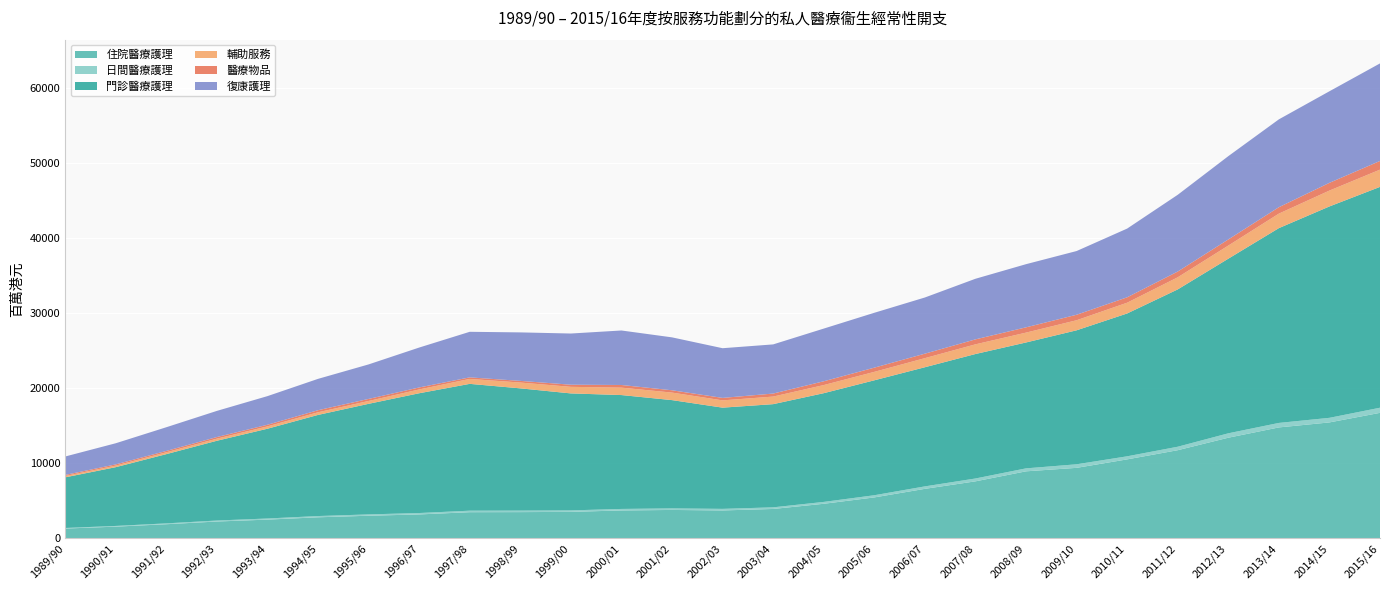

Reading left to right, transcribe all the data shown in this chart.

住院醫療護理: 1989/90=1295	1990/91=1551	1991/92=1873	1992/93=2234	1993/94=2487	1994/95=2796	1995/96=3004	1996/97=3178	1997/98=3478	1998/99=3487	1999/00=3520	2000/01=3709	2001/02=3777	2002/03=3711	2003/04=3908	2004/05=4597	2005/06=5445	2006/07=6588	2007/08=7588	2008/09=8923	2009/10=9387	2010/11=10516	2011/12=11739	2012/13=13403	2013/14=14775	2014/15=15443	2015/16=16718
日間醫療護理: 1989/90=79	1990/91=95	1991/92=114	1992/93=134	1993/94=151	1994/95=168	1995/96=178	1996/97=188	1997/98=201	1998/99=202	1999/00=197	2000/01=202	2001/02=207	2002/03=210	2003/04=217	2004/05=250	2005/06=292	2006/07=329	2007/08=381	2008/09=396	2009/10=475	2010/11=410	2011/12=463	2012/13=588	2013/14=600	2014/15=612	2015/16=685
門診醫療護理: 1989/90=6747	1990/91=7831	1991/92=9228	1992/93=10630	1993/94=11963	1994/95=13477	1995/96=14739	1996/97=15963	1997/98=16902	1998/99=16293	1999/00=15591	2000/01=15178	2001/02=14431	2002/03=13490	2003/04=13751	2004/05=14491	2005/06=15317	2006/07=15879	2007/08=16589	2008/09=16778	2009/10=17856	2010/11=19037	2011/12=20967	2012/13=23271	2013/14=25962	2014/15=28172	2015/16=29432
輔助服務: 1989/90=180	1990/91=210	1991/92=245	1992/93=279	1993/94=312	1994/95=351	1995/96=380	1996/97=506	1997/98=657	1998/99=775	1999/00=876	2000/01=988	2001/02=1002	2002/03=969	2003/04=1010	2004/05=1081	2005/06=1125	2006/07=1211	2007/08=1290	2008/09=1313	2009/10=1341	2010/11=1434	2011/12=1613	2012/13=1749	2013/14=1932	2014/15=2115	2015/16=2298
醫療物品: 1989/90=143	1990/91=162	1991/92=183	1992/93=216	1993/94=218	1994/95=277	1995/96=273	1996/97=266	1997/98=209	1998/99=222	1999/00=284	2000/01=354	2001/02=309	2002/03=330	2003/04=403	2004/05=506	2005/06=562	2006/07=597	2007/08=664	2008/09=704	2009/10=733	2010/11=721	2011/12=768	2012/13=815	2013/14=857	2014/15=1033	2015/16=1157
復康護理: 1989/90=2455	1990/91=2816	1991/92=3156	1992/93=3485	1993/94=3815	1994/95=4178	1995/96=4599	1996/97=5319	1997/98=6073	1998/99=6462	1999/00=6822	2000/01=7264	2001/02=7053	2002/03=6623	2003/04=6551	2004/05=7022	2005/06=7313	2006/07=7488	2007/08=8076	2008/09=8418	2009/10=8491	2010/11=9159	2011/12=10229	2012/13=11102	2013/14=11708	2014/15=12203	2015/16=13001